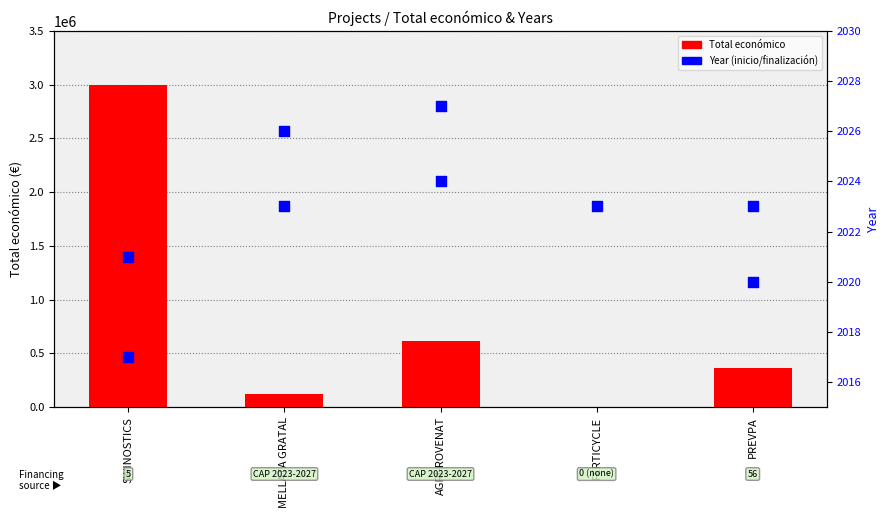

At how many categories does at least one series exceed 51655?

4